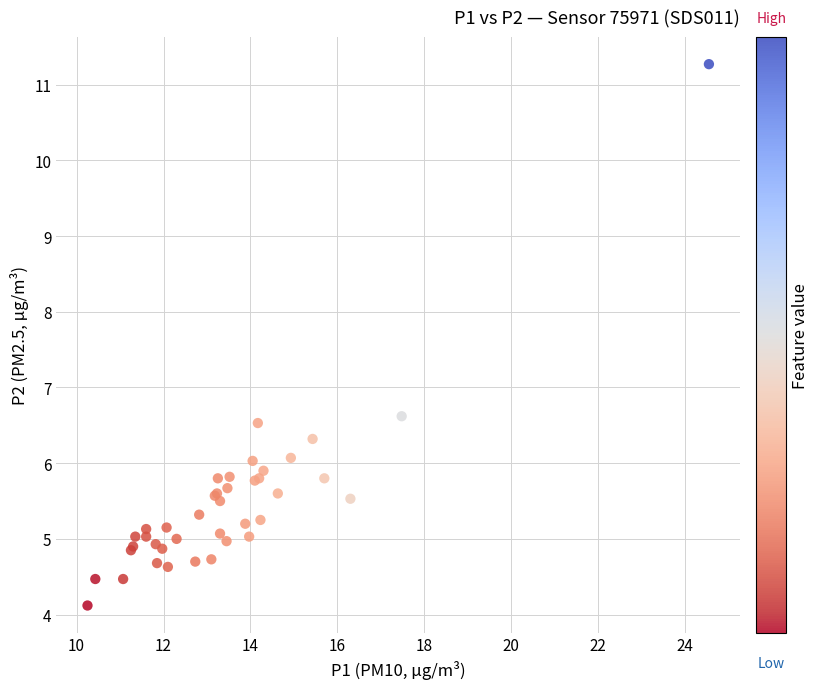

What Y value in the scatter plot is closest to 7?

6.6